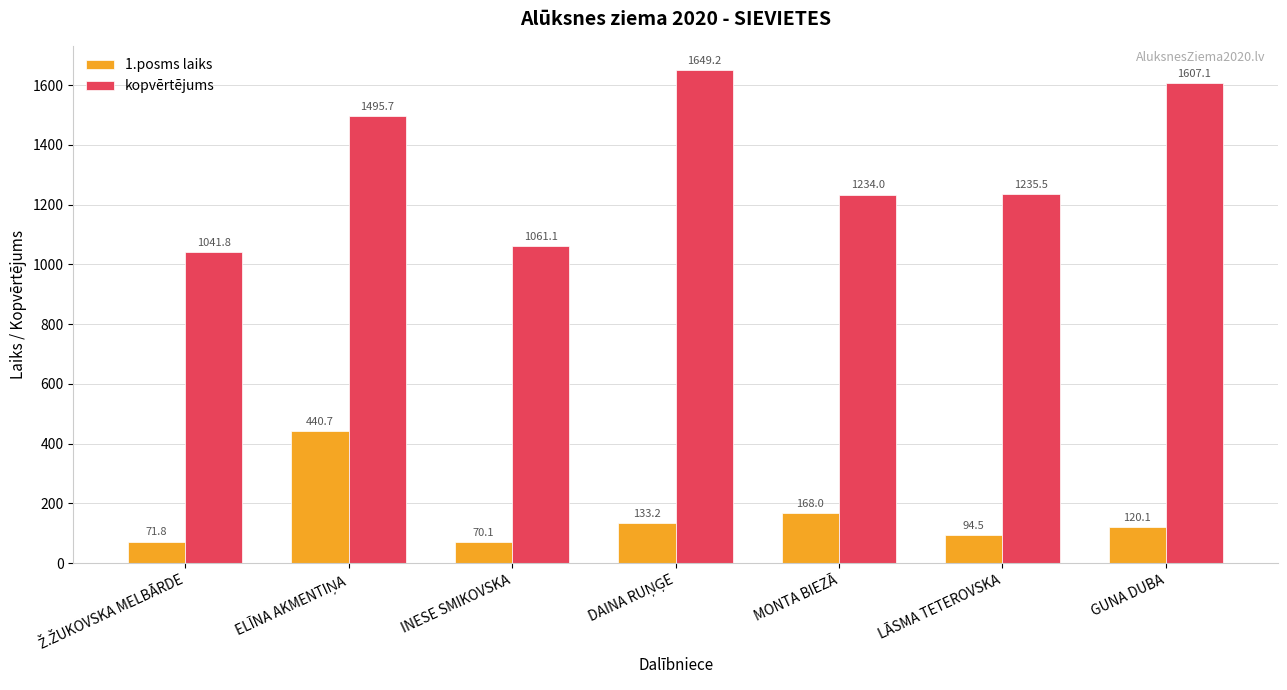

What is the spread (max minus min) of values at INESE SMIKOVSKA?

991.0